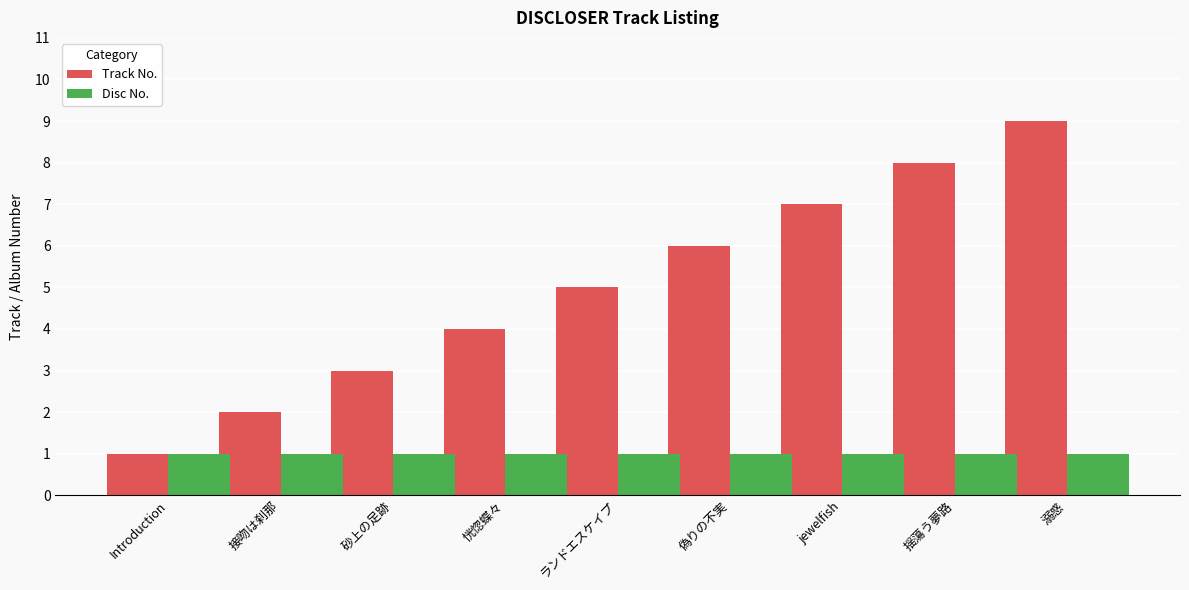

How many groups of bars are there?

9